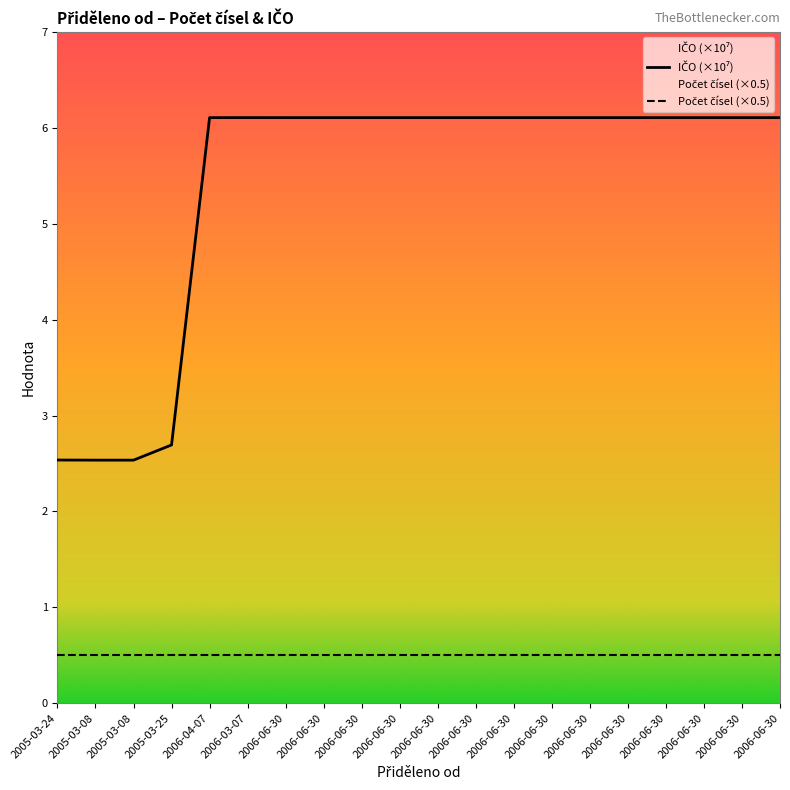

List the labels in order of value, smallest first.

2005-03-08, 2005-03-08, 2005-03-24, 2005-03-25, 2006-04-07, 2006-06-30, 2006-06-30, 2006-06-30, 2006-06-30, 2006-06-30, 2006-06-30, 2006-06-30, 2006-06-30, 2006-06-30, 2006-06-30, 2006-06-30, 2006-06-30, 2006-06-30, 2006-06-30, 2006-03-07